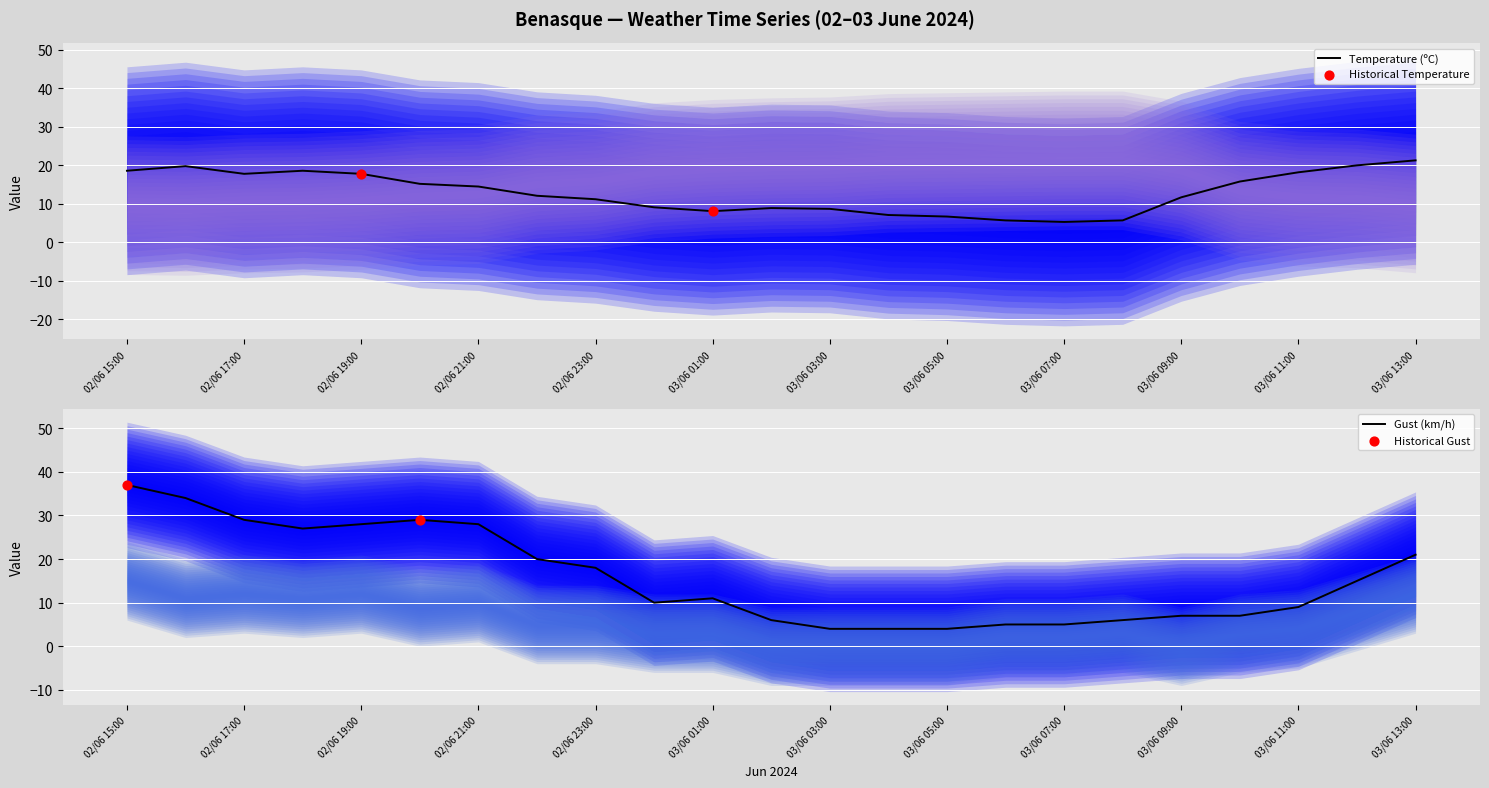

What is the total value across all series at 02/06 21:00?

42.5